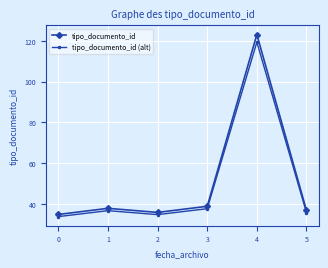

What is the value of the tipo_documento_id (alt) point at the 3rd from the left?

34.9